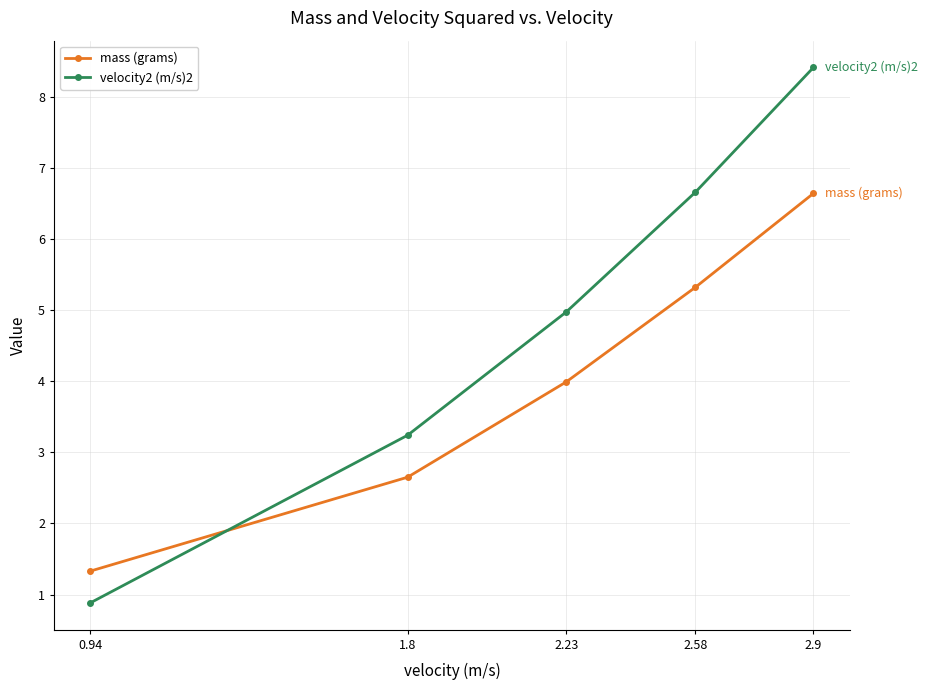

True or false: velocity2 (m/s)2 has more than 0 points higher than both neighbors.

False